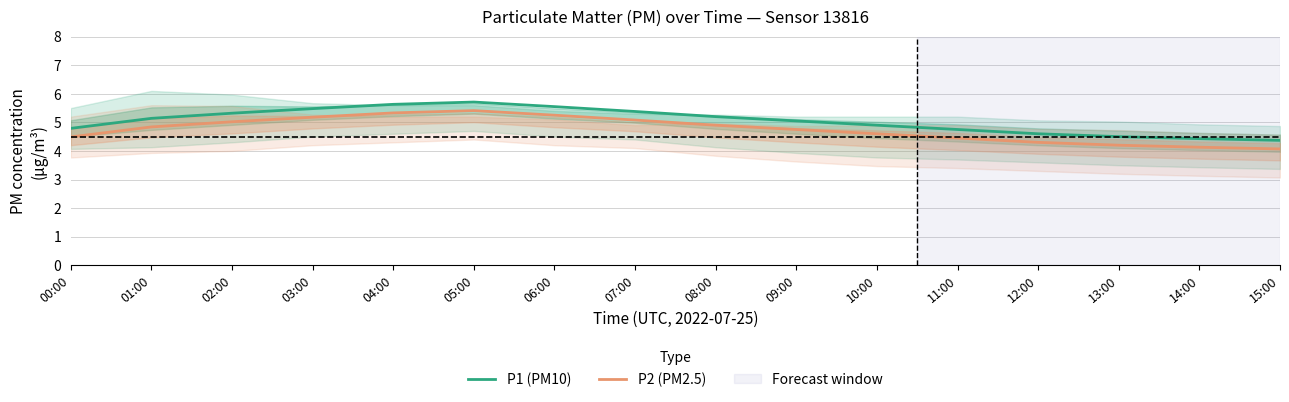

True or false: P2 (PM2.5) and P1 (PM10) cross at least once.

False